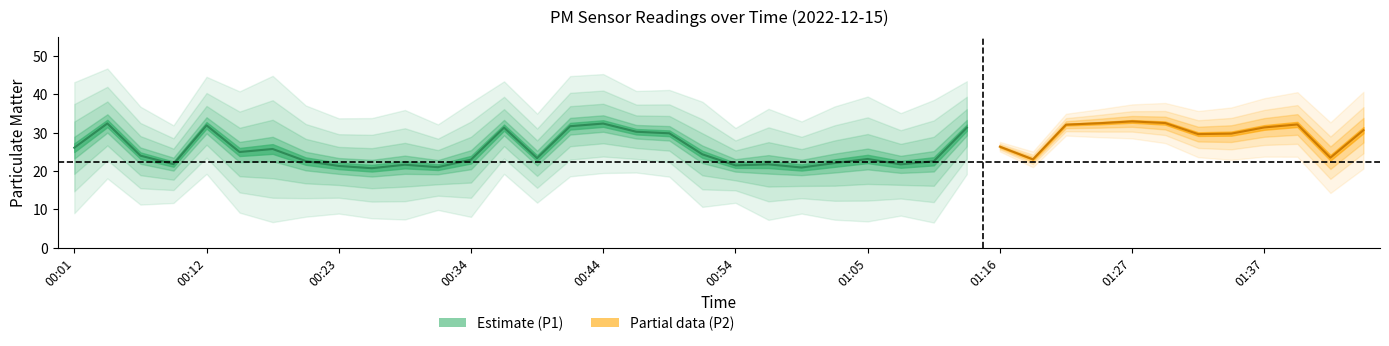

What is the smallest value displayed?

16.4